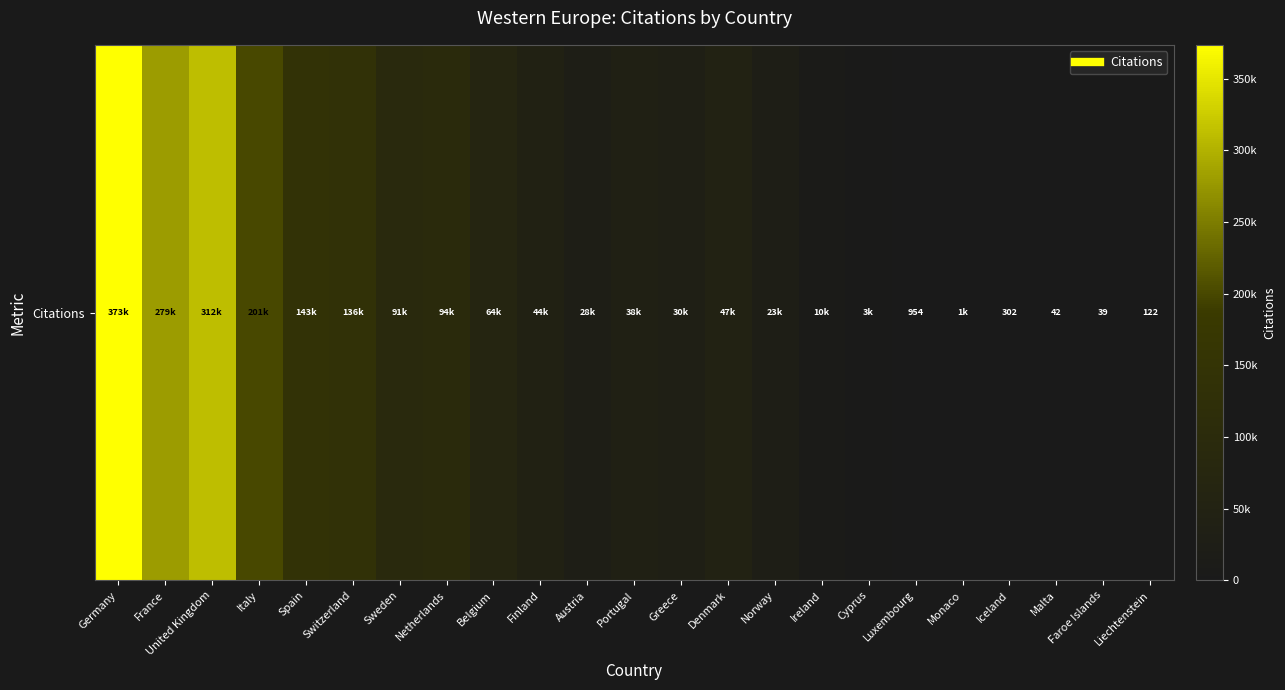

Which label corresponds to the smallest value in the chart?

Faroe Islands